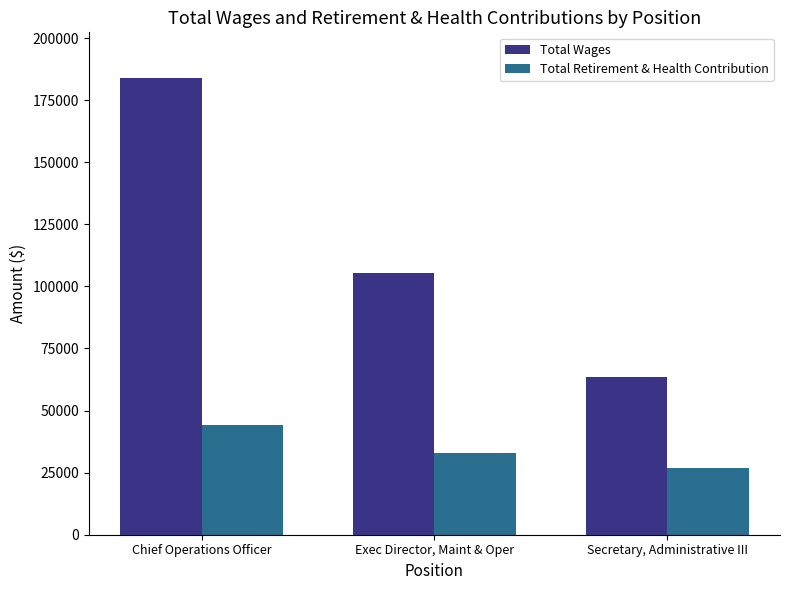

Count the number of data series in this chart.

2